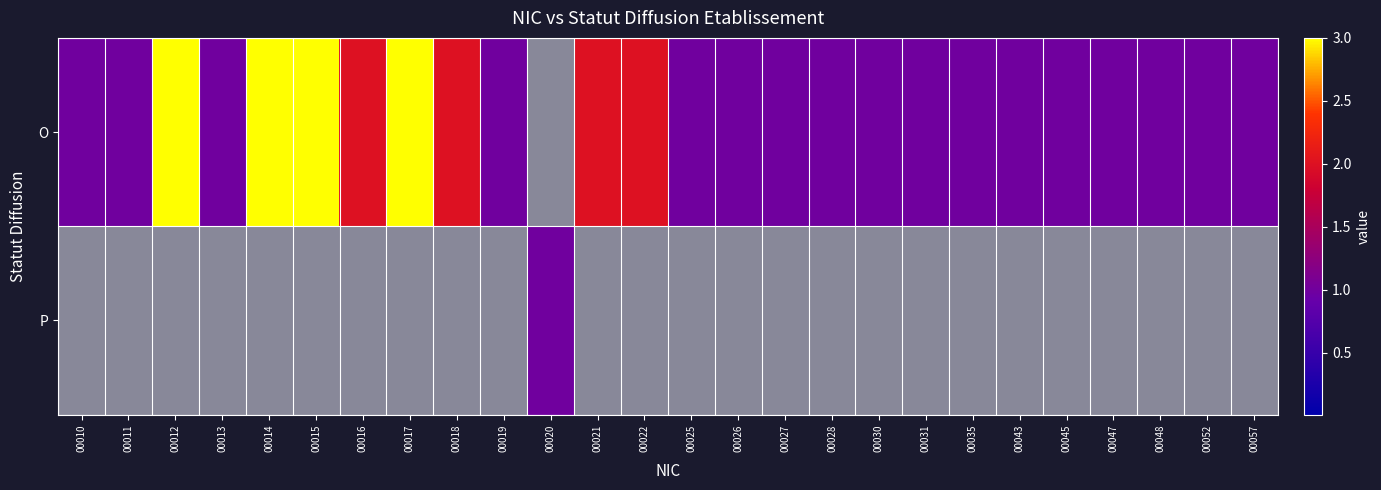

Is the value of O at 00025 greater than the value of P at 00035?

No